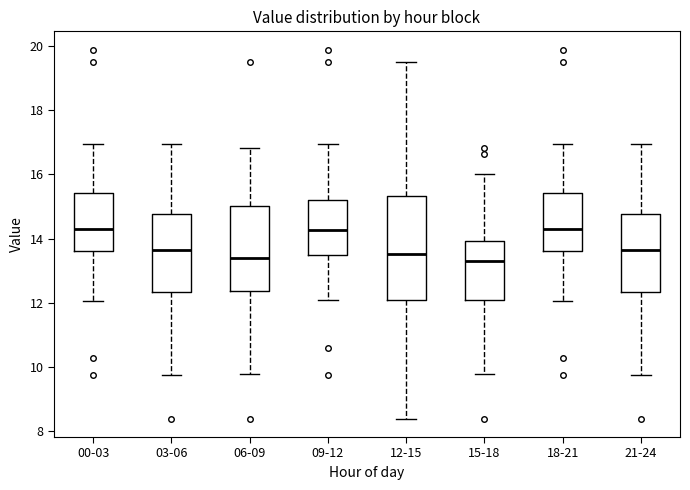

Reading left to right, transcribe this box plot: for each box, give where its median line is, the range the box spans, and where its two whiskers end, as read against the y-axis. The values are not printed on the chart, so give them approximately, as read against the axis.

00-03: median 14.4, box 13.6 to 15.4, whiskers 12.0 to 17.0
03-06: median 13.6, box 12.4 to 14.8, whiskers 9.8 to 17.0
06-09: median 13.4, box 12.4 to 15.0, whiskers 9.8 to 16.8
09-12: median 14.2, box 13.6 to 15.2, whiskers 12.2 to 17.0
12-15: median 13.6, box 12.2 to 15.4, whiskers 8.4 to 19.6
15-18: median 13.4, box 12.2 to 14.0, whiskers 9.8 to 16.0
18-21: median 14.4, box 13.6 to 15.4, whiskers 12.0 to 17.0
21-24: median 13.6, box 12.4 to 14.8, whiskers 9.8 to 17.0